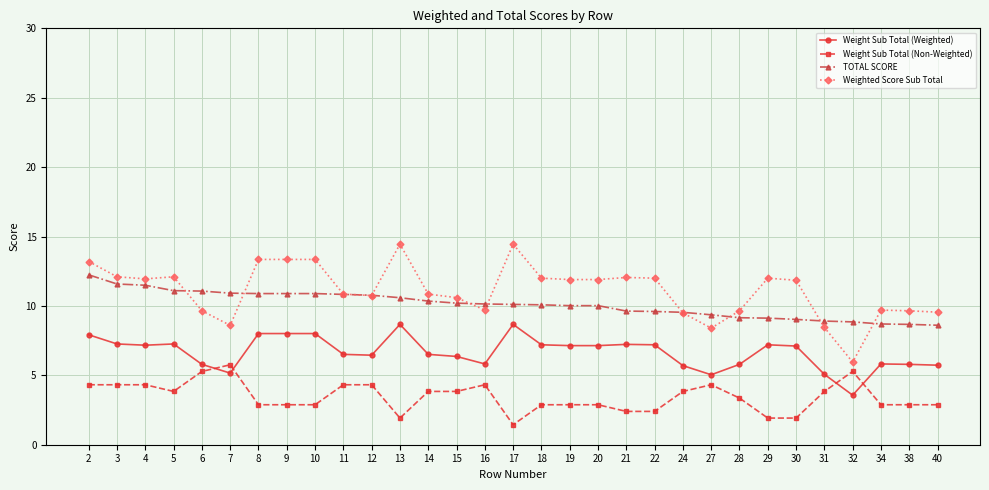

Rank the series by their maximum value, from highest to lowest.

Weighted Score Sub Total, TOTAL SCORE, Weight Sub Total (Weighted), Weight Sub Total (Non-Weighted)